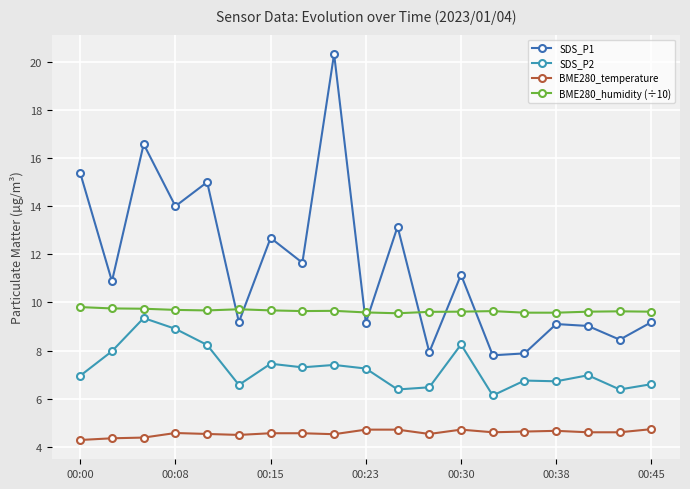

Rank the series by their maximum value, from highest to lowest.

SDS_P1, BME280_humidity (÷10), SDS_P2, BME280_temperature